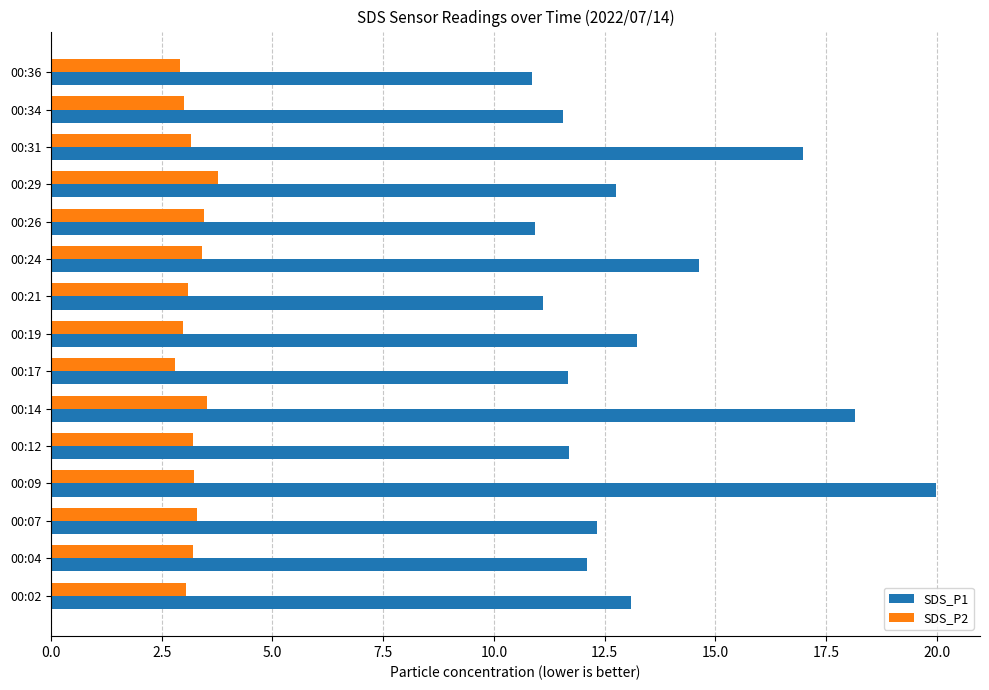

How many series are shown in this chart?

2